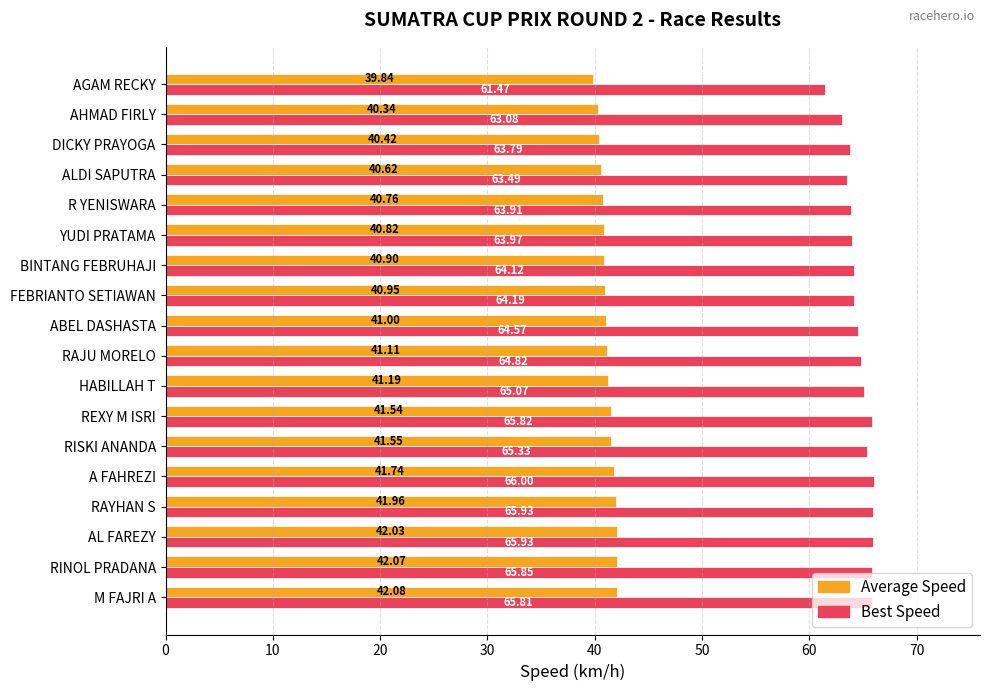

At which category is the sum across all series the highest?

AL FAREZY